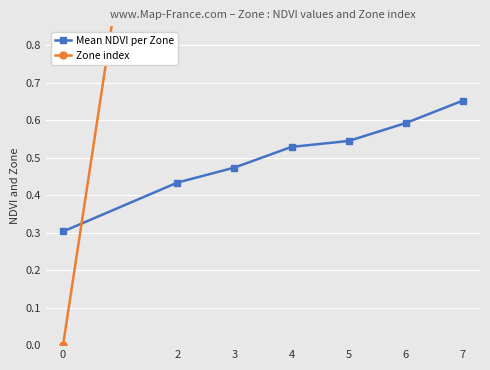

What is the difference between the highest and lowest values at 0?

0.3